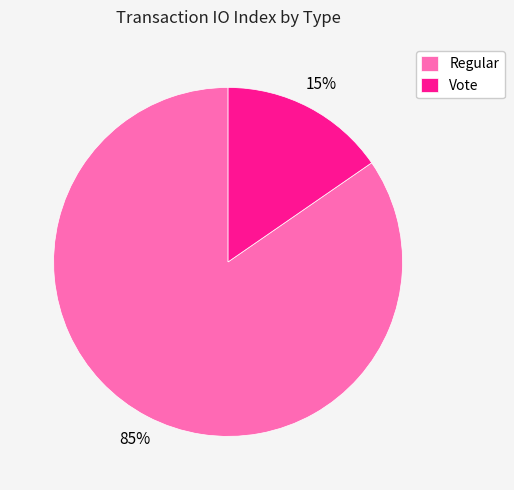

To the nearest percent, what is the average slice percentage?

50%